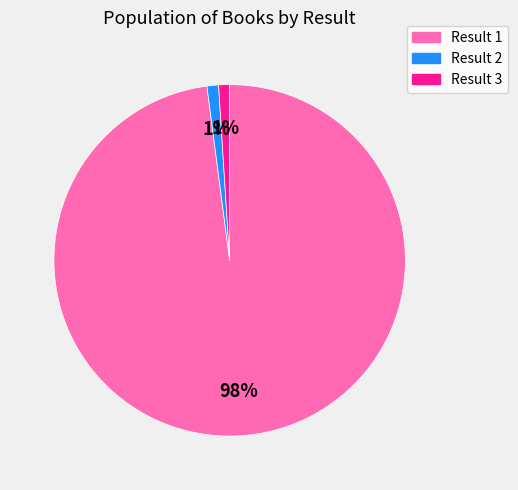

Is it true that Result 3 is 1% of the pie?

True